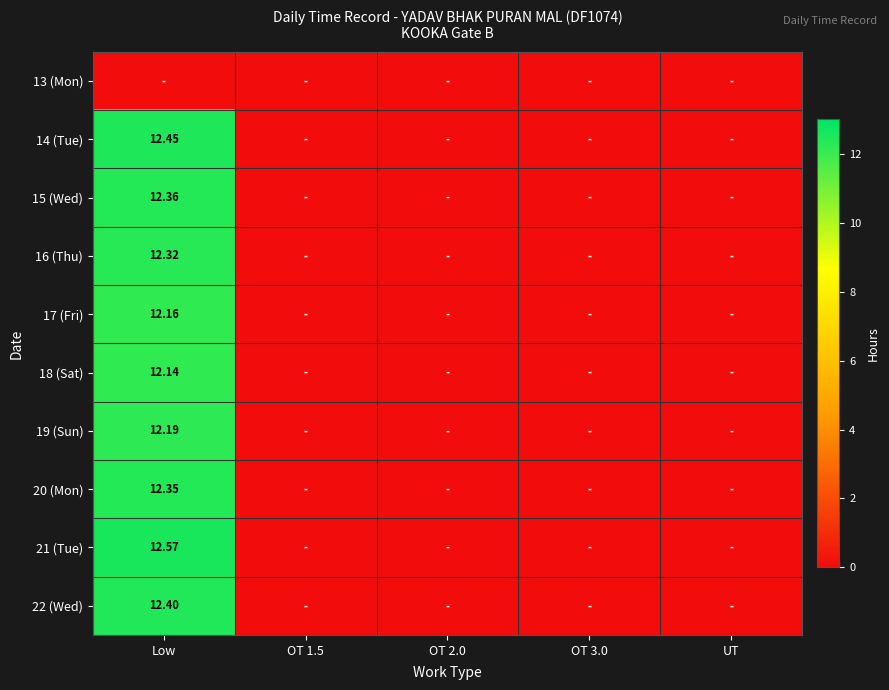

What is the total value across all series at Low?

110.9